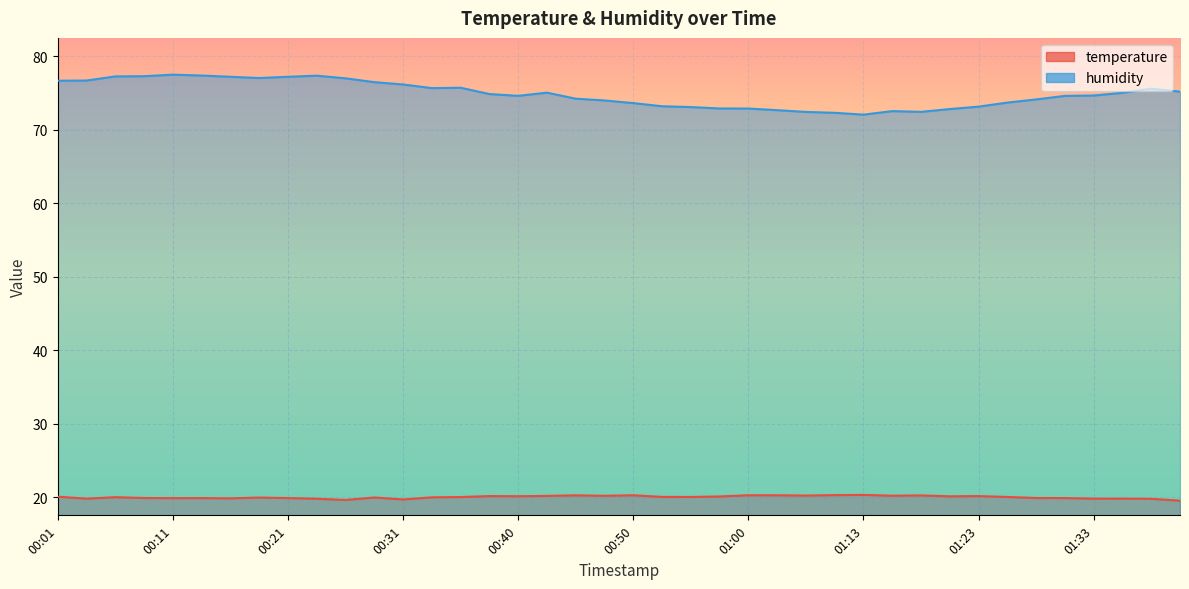

What position from the right is 00:26?

30